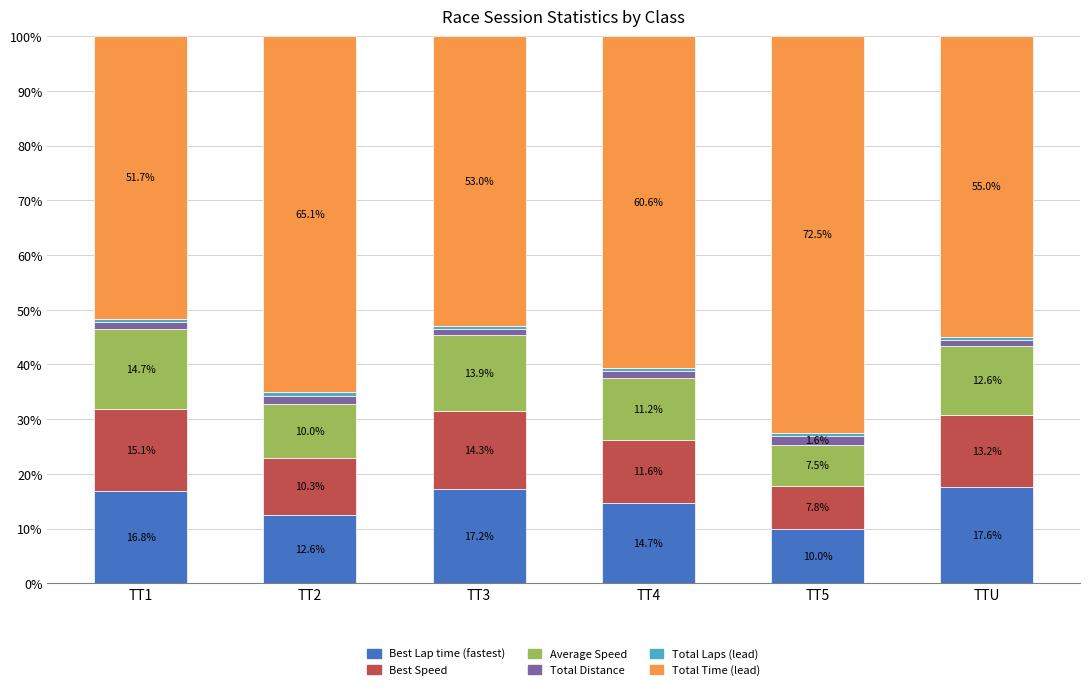

The value of Best Lap time (fastest) at TTU is 17.6. True or false?

True